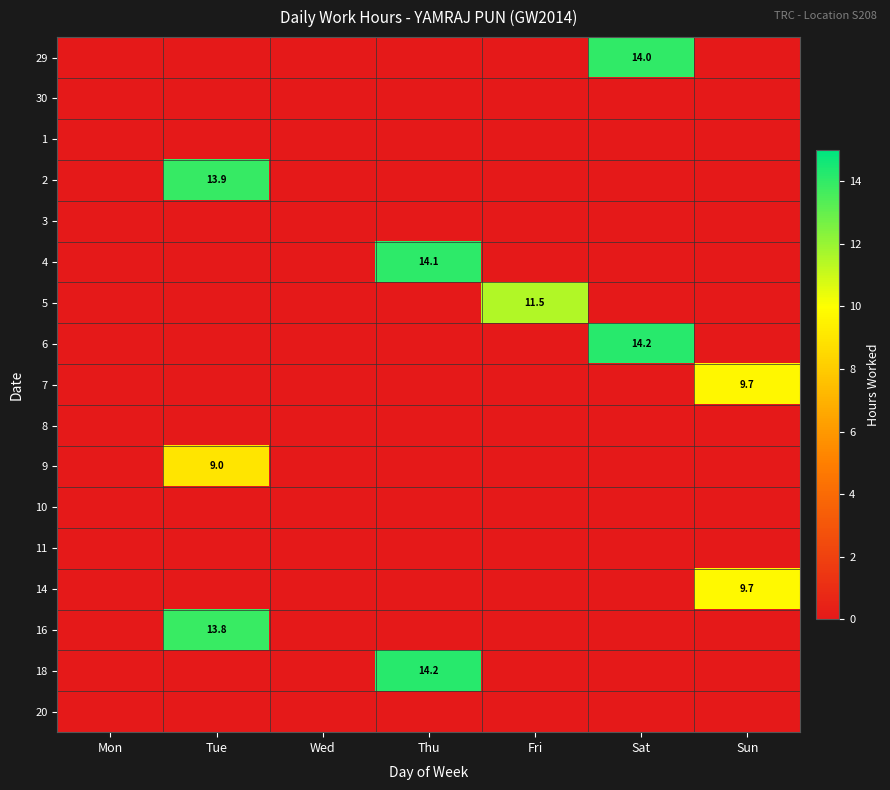

At how many categories does at least one series exceed 2?

5